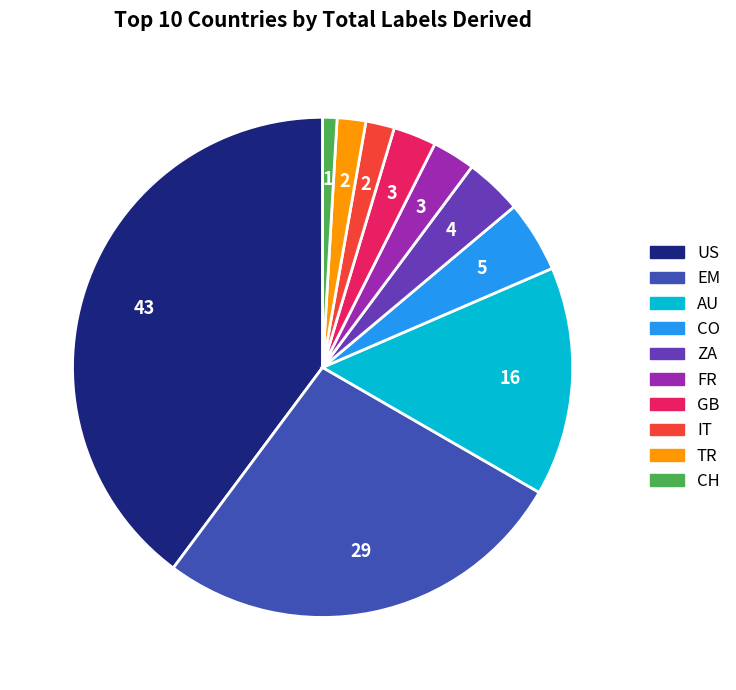

Is there any slice that represents more than half of the pie?

No